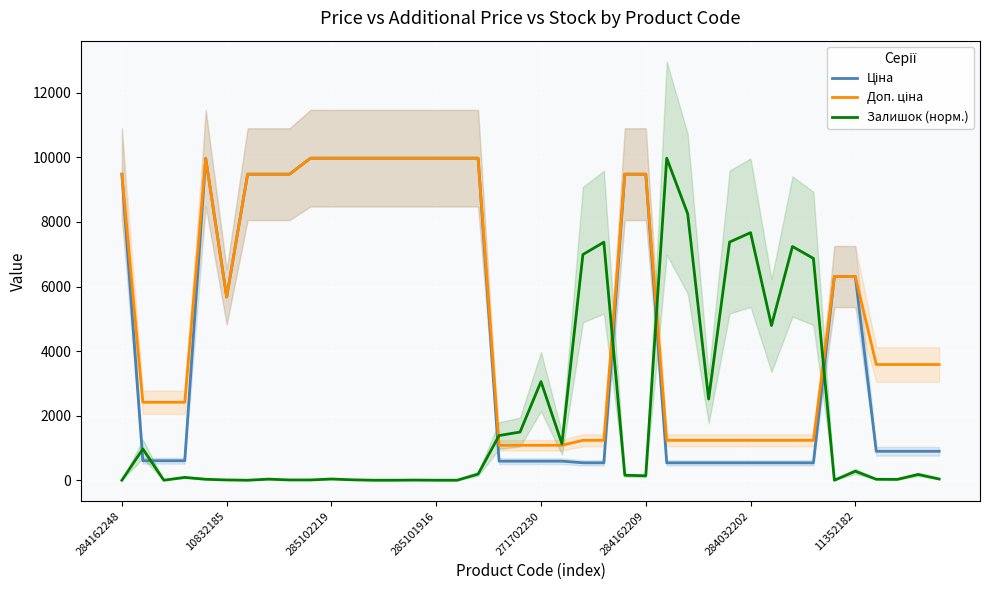

The value of Доп. ціна at 14 is 15537.5. True or false?

False